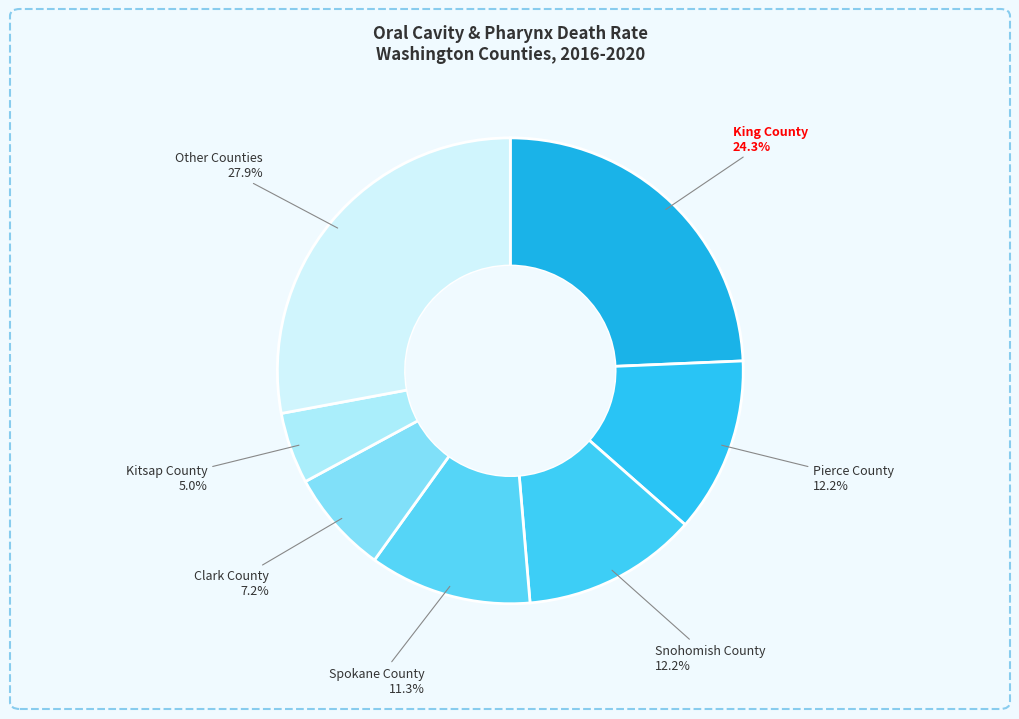

How many slices are in this pie chart?

7